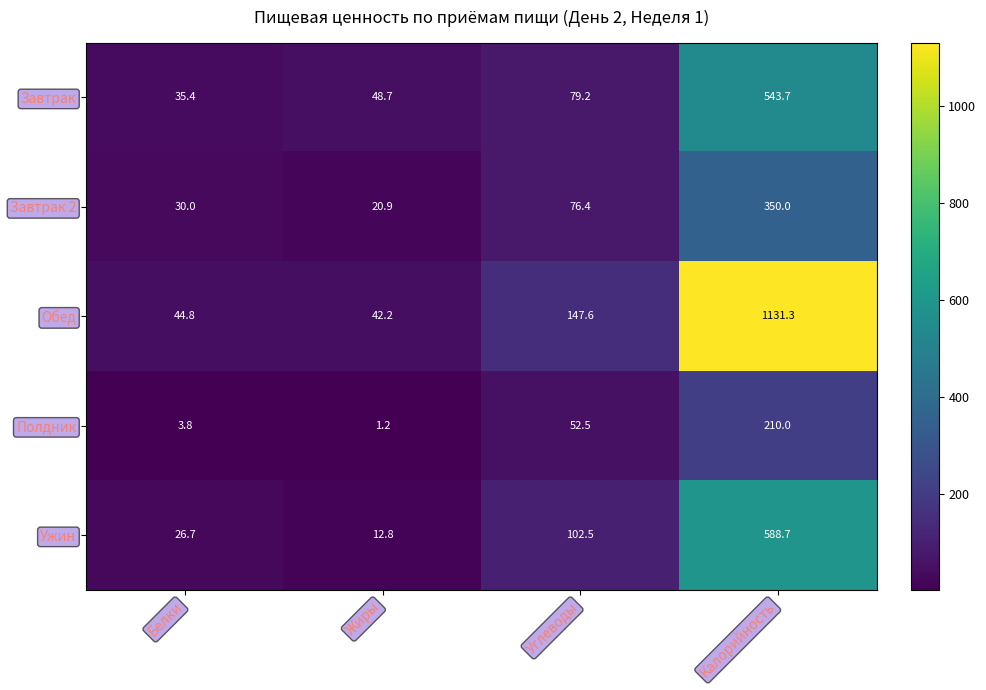

What is the difference between the Полдник values at Калорийность and Жиры?

208.8